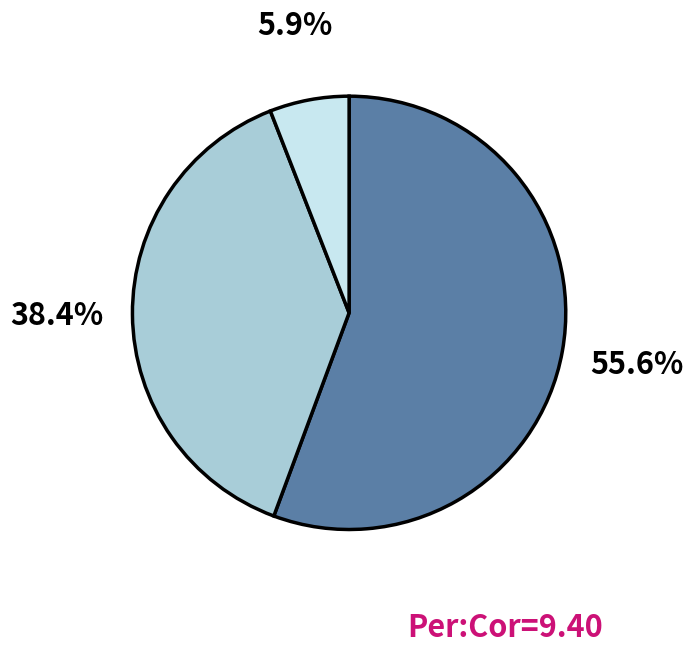

Is there any slice that represents more than half of the pie?

Yes